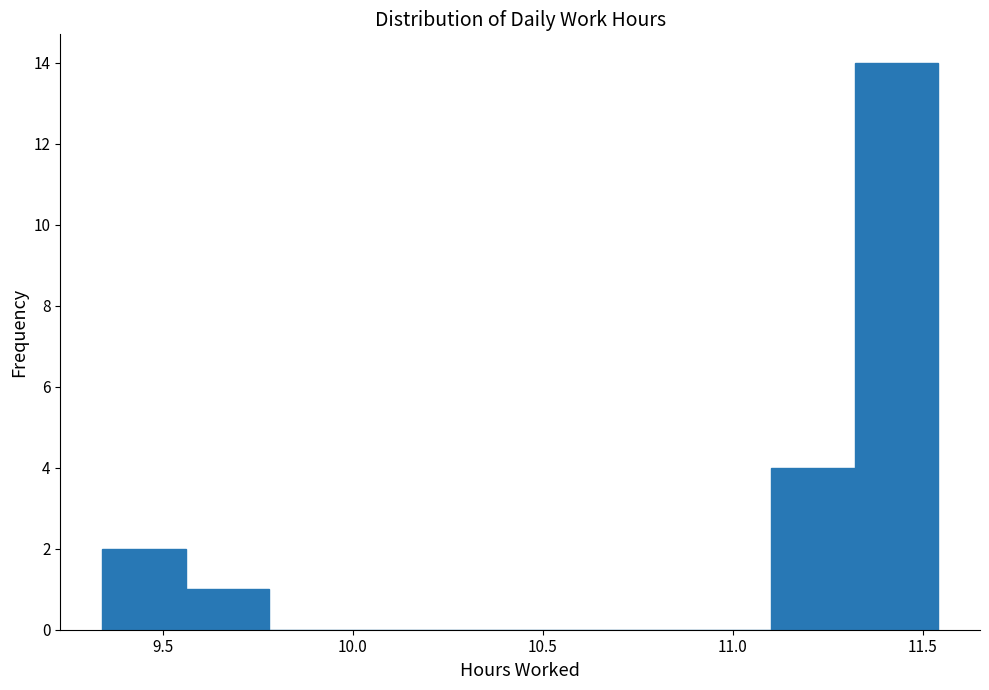

Reading left to right, list every bar in this chart as the range it spans on the x-axis followed by its height. Neither the bar edges nor the heights are printed on the chart, so give them approximately, as read against the axes.

9.34 to 9.56: 2
9.56 to 9.78: 1
9.78 to 10.00: 0
10.00 to 10.22: 0
10.22 to 10.44: 0
10.44 to 10.66: 0
10.66 to 10.88: 0
10.88 to 11.10: 0
11.10 to 11.32: 4
11.32 to 11.54: 14